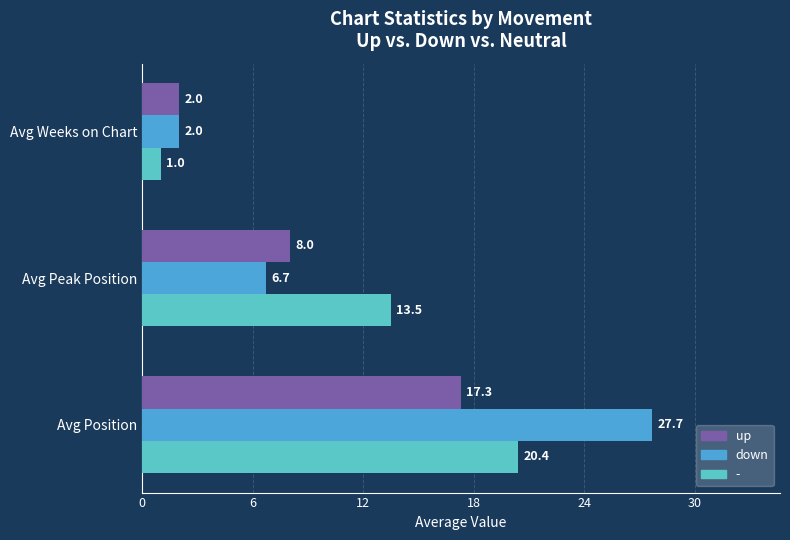

What are all the series names shown in the legend?

up, down, -